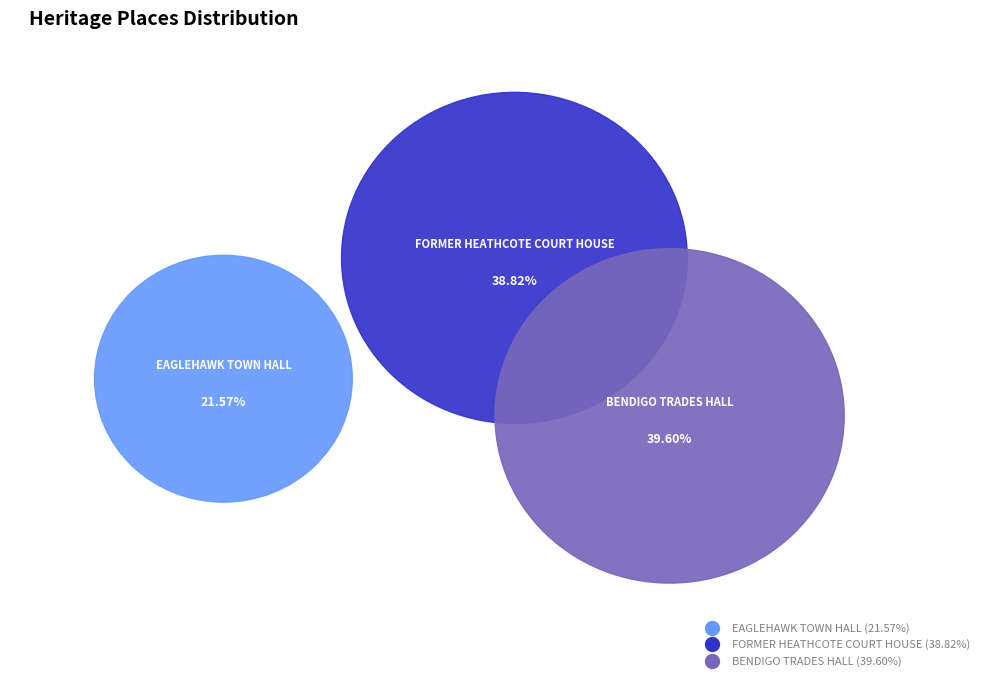

Which slice is the smallest?

EAGLEHAWK TOWN HALL